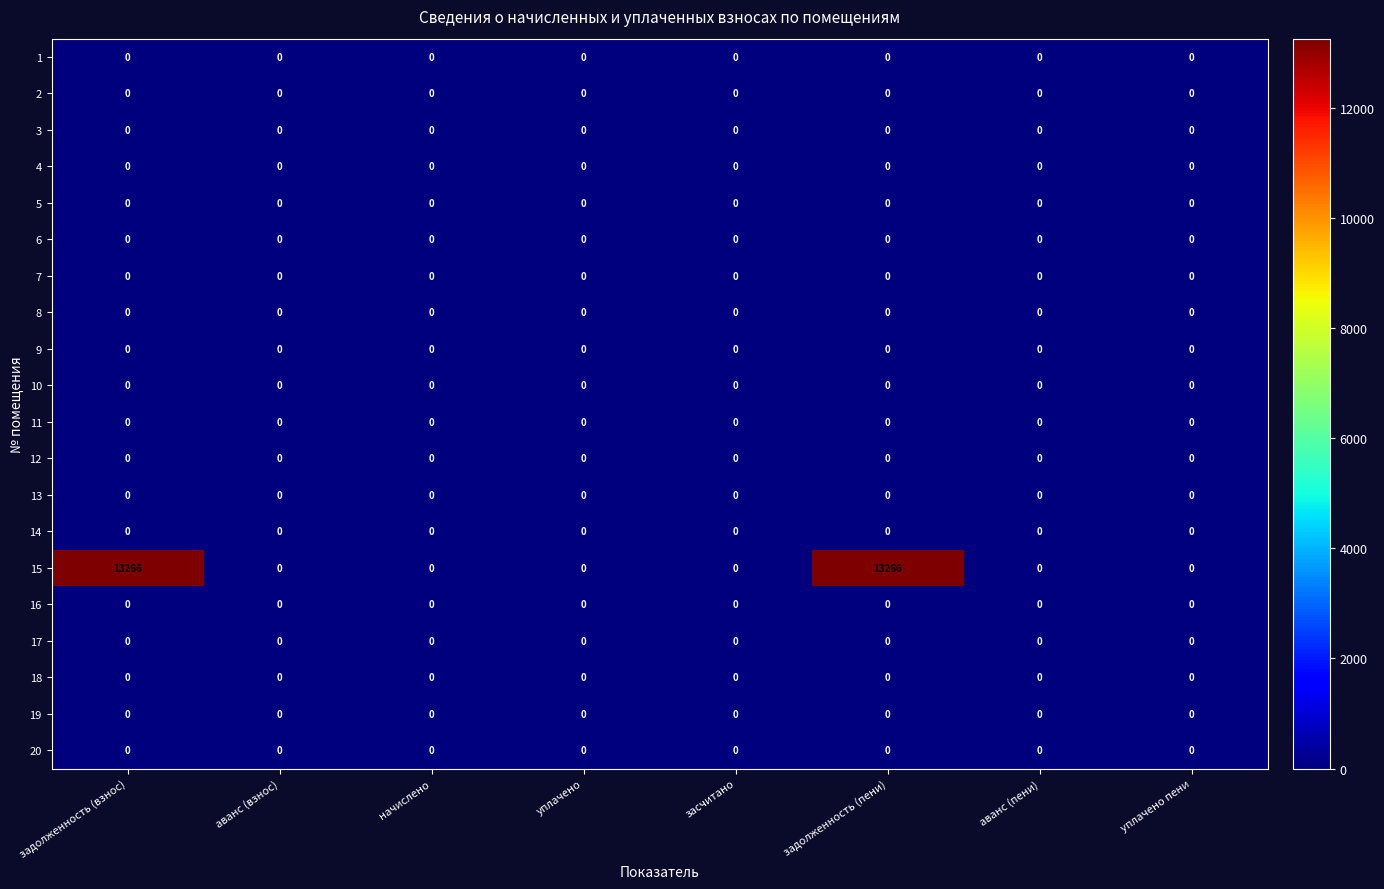

Which series has the widest spread of values?

15